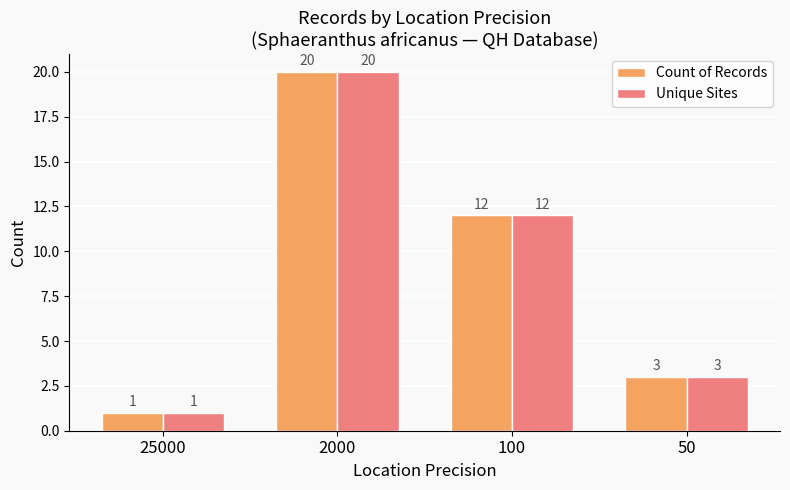

Reading left to right, extract all data points from this chart.

Count of Records: 25000=1	2000=20	100=12	50=3
Unique Sites: 25000=1	2000=20	100=12	50=3